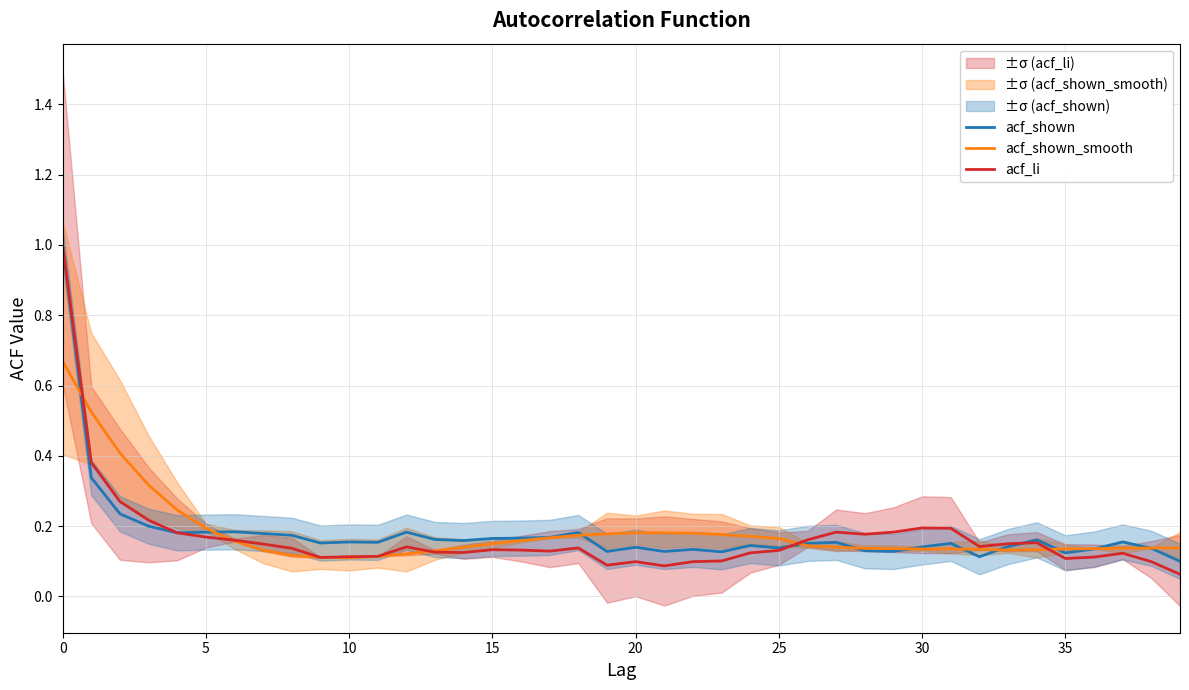

The acf_shown series shows 0.2 at 26. True or false?

False